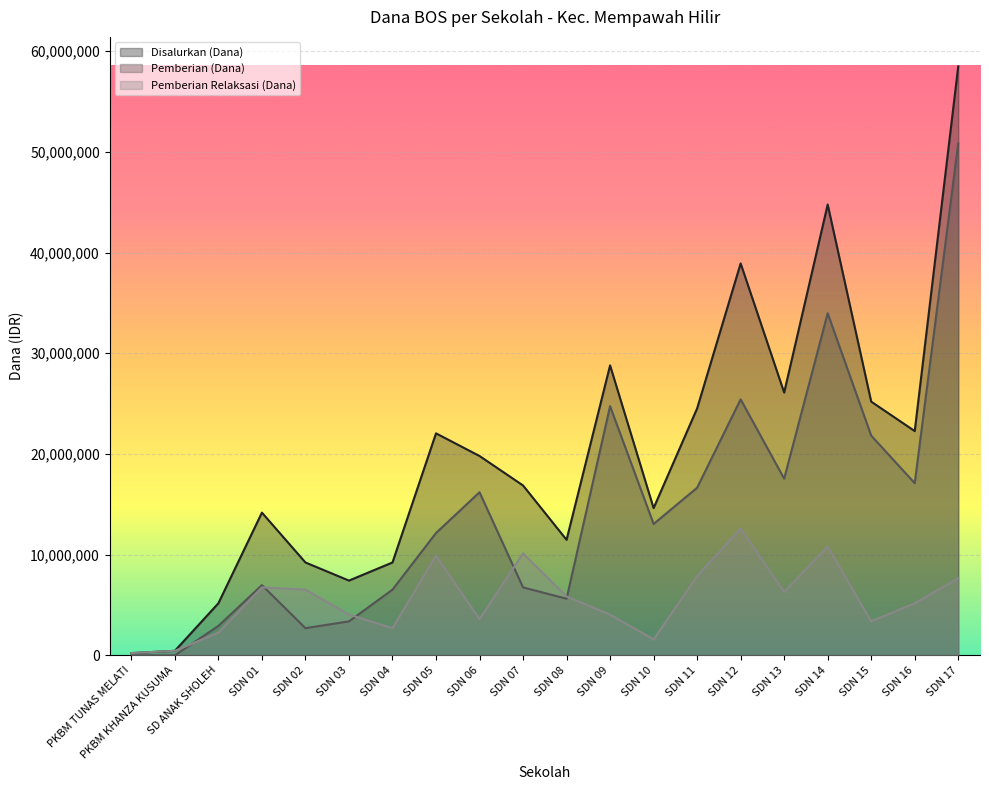

At which category does Pemberian (Dana) reach its first local valley?

SDN 02